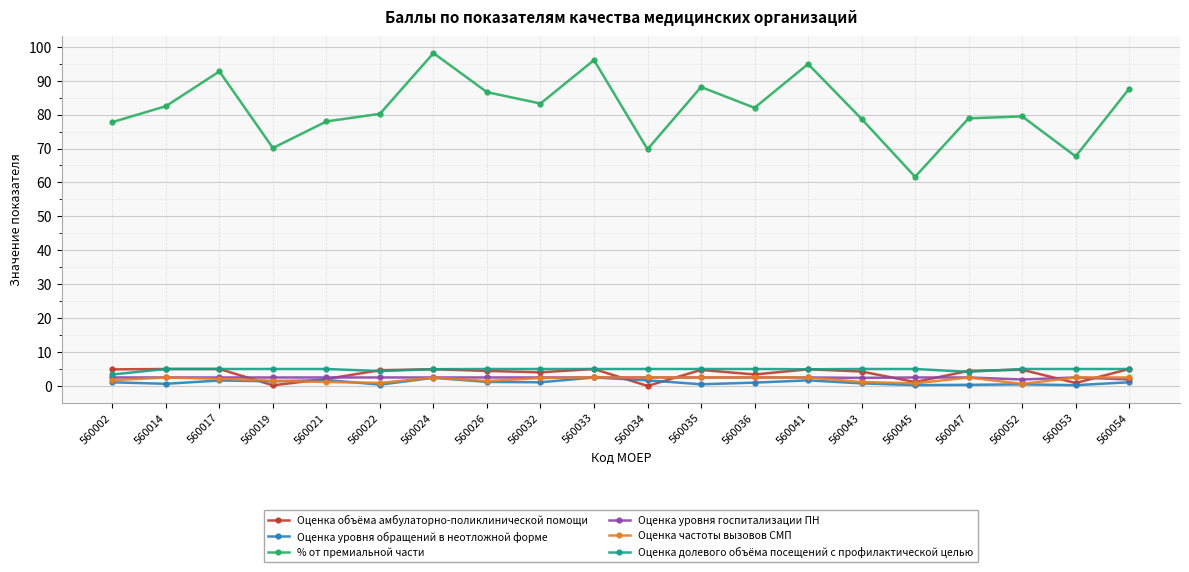

Is it true that Оценка долевого объёма посещений с профилактической целью equals 8.2 at 560041?

False